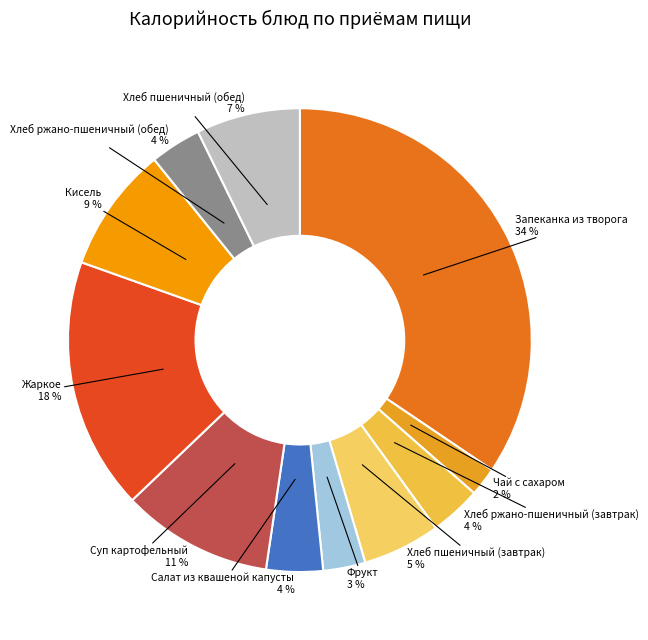

What is the ratio of the value at Салат из квашеной капусты to the value at Чай с сахаром?

2.0